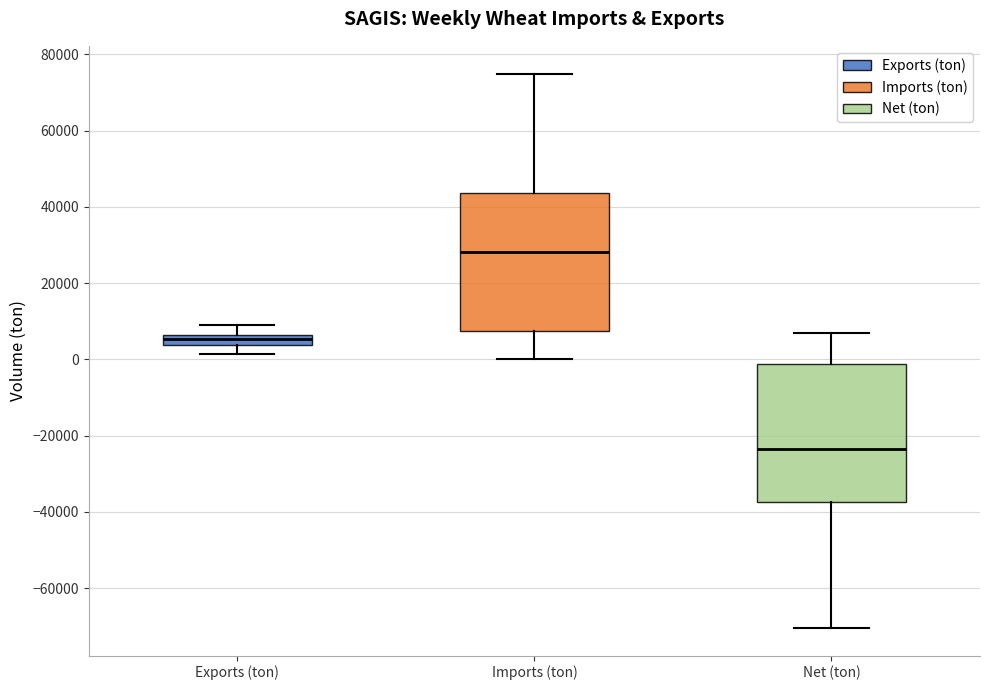

Which box has the lowest median line?

Net (ton)